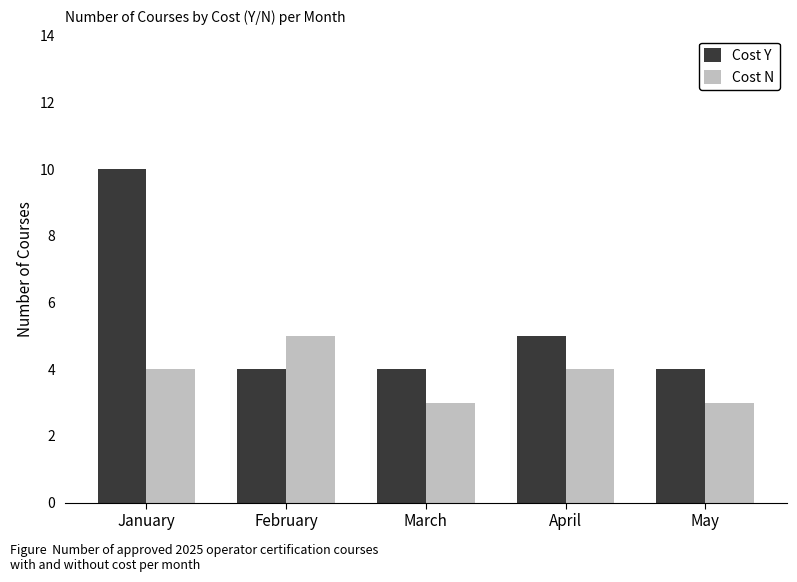

What is the lowest value of the Cost N series?

3